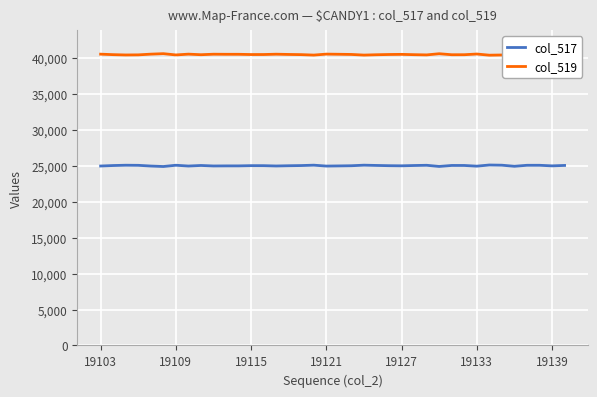

What is the smallest value displayed?

24913